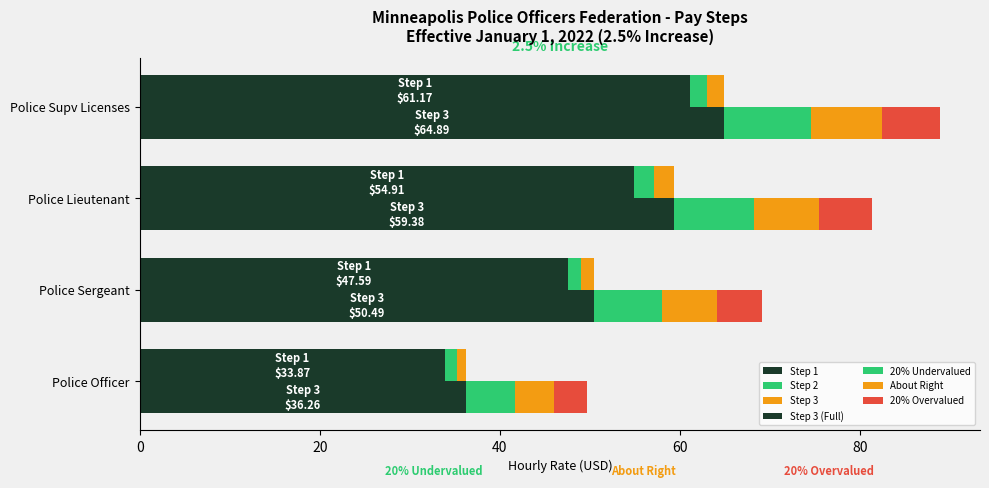

At which category is the sum across all series the highest?

Police Supv Licenses